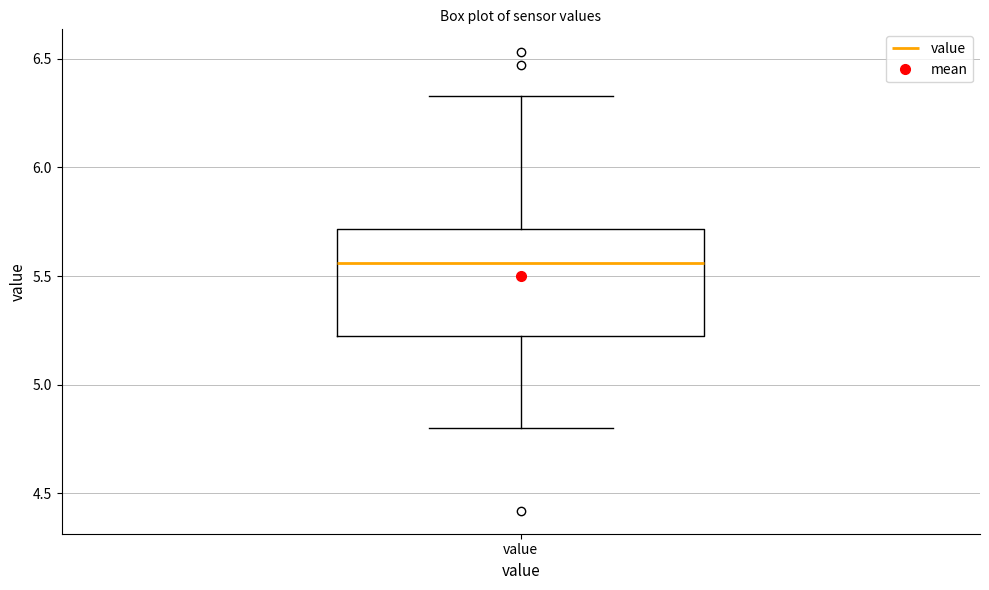

Transcribe this box plot: give where the median line is, the range the box spans, and where the two whiskers end, as read against the y-axis. The values are not printed on the chart, so give them approximately, as read against the axis.

median 5.55, box 5.20 to 5.70, whiskers 4.80 to 6.35